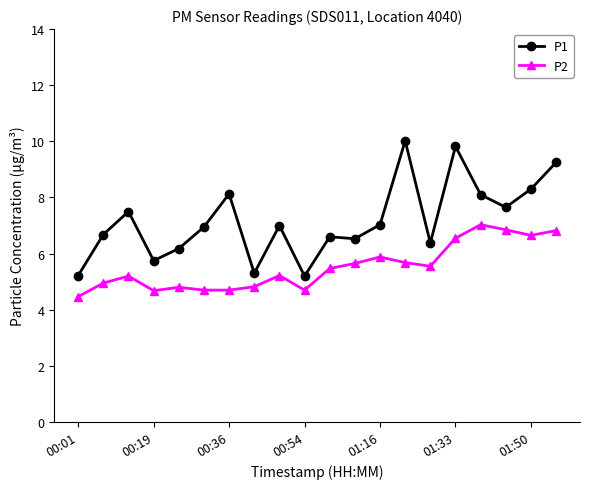

What is the minimum value shown in the chart?

4.5